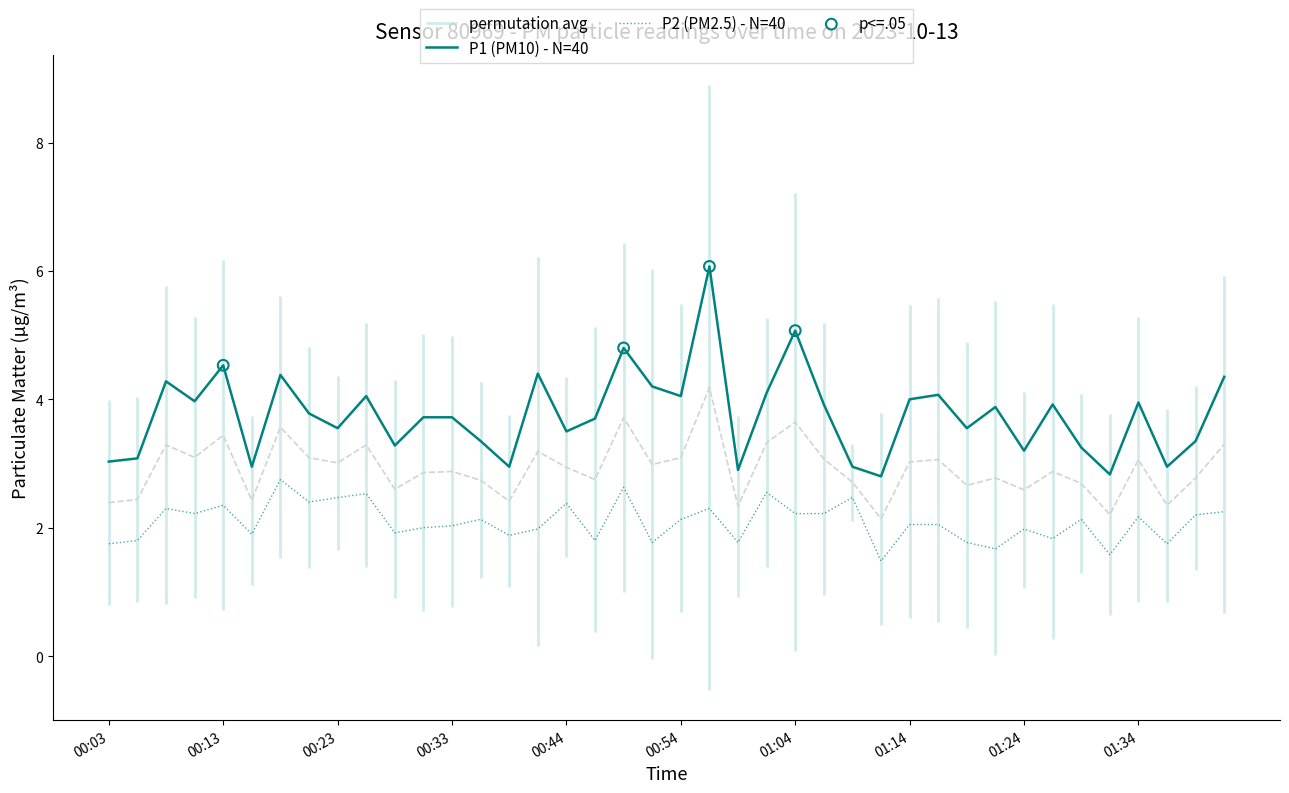

At how many categories does at least one series exceed 5?

2